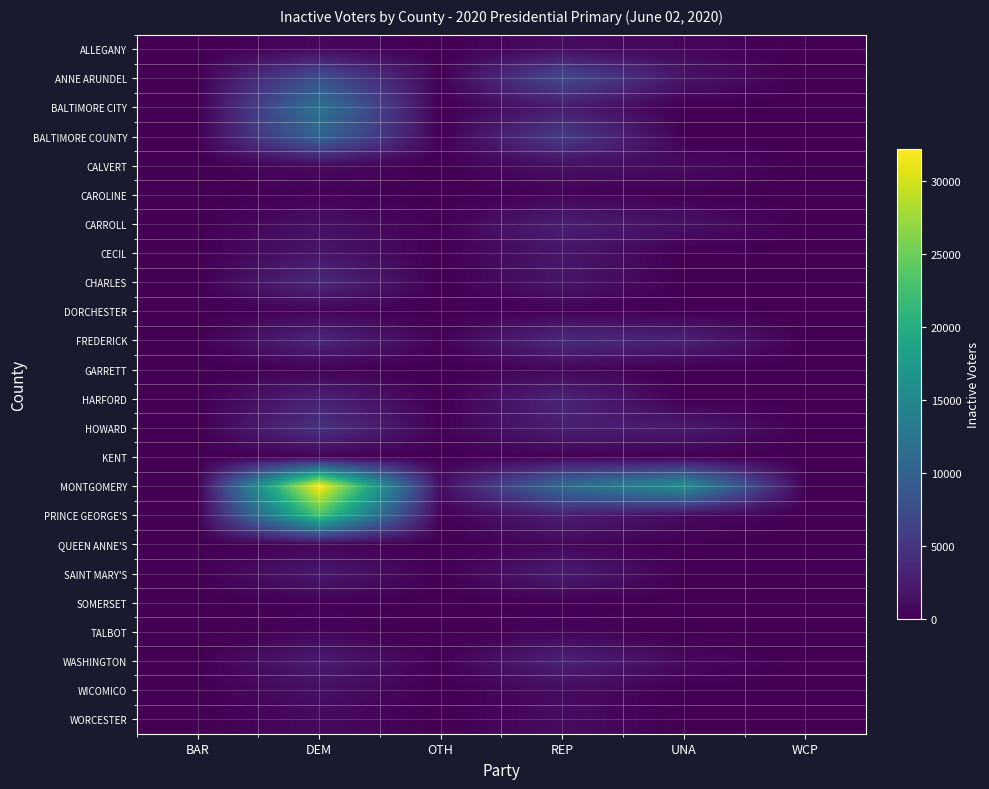

Reading left to right, transcribe all the data shown in this chart.

ALLEGANY: BAR=0	DEM=697	OTH=68	REP=1075	UNA=589	WCP=0
ANNE ARUNDEL: BAR=0	DEM=8112	OTH=112	REP=7327	UNA=1757	WCP=0
BALTIMORE CITY: BAR=0	DEM=12143	OTH=0	REP=2499	UNA=0	WCP=0
BALTIMORE COUNTY: BAR=0	DEM=10699	OTH=0	REP=5690	UNA=0	WCP=0
CALVERT: BAR=0	DEM=936	OTH=84	REP=1396	UNA=962	WCP=0
CAROLINE: BAR=0	DEM=269	OTH=6	REP=317	UNA=71	WCP=0
CARROLL: BAR=1	DEM=1433	OTH=172	REP=2782	UNA=1483	WCP=0
CECIL: BAR=0	DEM=1970	OTH=0	REP=2048	UNA=0	WCP=0
CHARLES: BAR=0	DEM=3728	OTH=0	REP=1862	UNA=0	WCP=0
DORCHESTER: BAR=0	DEM=454	OTH=5	REP=254	UNA=47	WCP=0
FREDERICK: BAR=0	DEM=3595	OTH=193	REP=3931	UNA=3025	WCP=0
GARRETT: BAR=0	DEM=226	OTH=0	REP=580	UNA=0	WCP=0
HARFORD: BAR=0	DEM=3108	OTH=0	REP=3369	UNA=0	WCP=0
HOWARD: BAR=0	DEM=4603	OTH=203	REP=2725	UNA=2319	WCP=0
KENT: BAR=0	DEM=319	OTH=0	REP=234	UNA=0	WCP=0
MONTGOMERY: BAR=0	DEM=32187	OTH=1134	REP=11414	UNA=16181	WCP=0
PRINCE GEORGE'S: BAR=0	DEM=22877	OTH=118	REP=2724	UNA=940	WCP=0
QUEEN ANNE'S: BAR=0	DEM=451	OTH=0	REP=723	UNA=0	WCP=0
SAINT MARY'S: BAR=0	DEM=2204	OTH=0	REP=2521	UNA=0	WCP=0
SOMERSET: BAR=0	DEM=238	OTH=0	REP=128	UNA=0	WCP=0
TALBOT: BAR=0	DEM=420	OTH=0	REP=456	UNA=0	WCP=0
WASHINGTON: BAR=0	DEM=2513	OTH=66	REP=3154	UNA=757	WCP=0
WICOMICO: BAR=0	DEM=1390	OTH=0	REP=1024	UNA=0	WCP=0
WORCESTER: BAR=0	DEM=819	OTH=0	REP=985	UNA=0	WCP=0